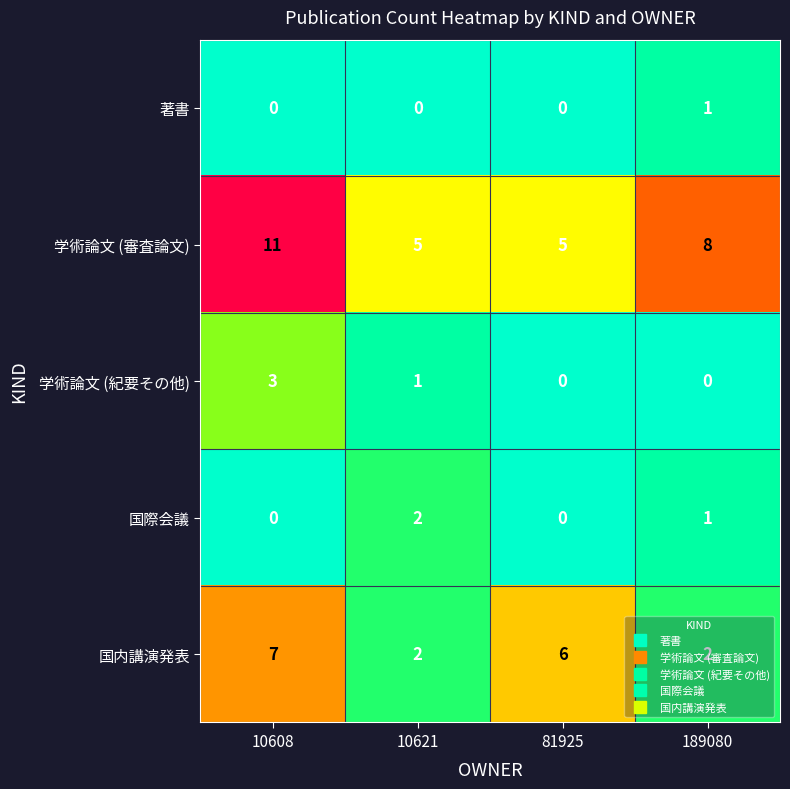

At which category is the sum across all series the highest?

10608